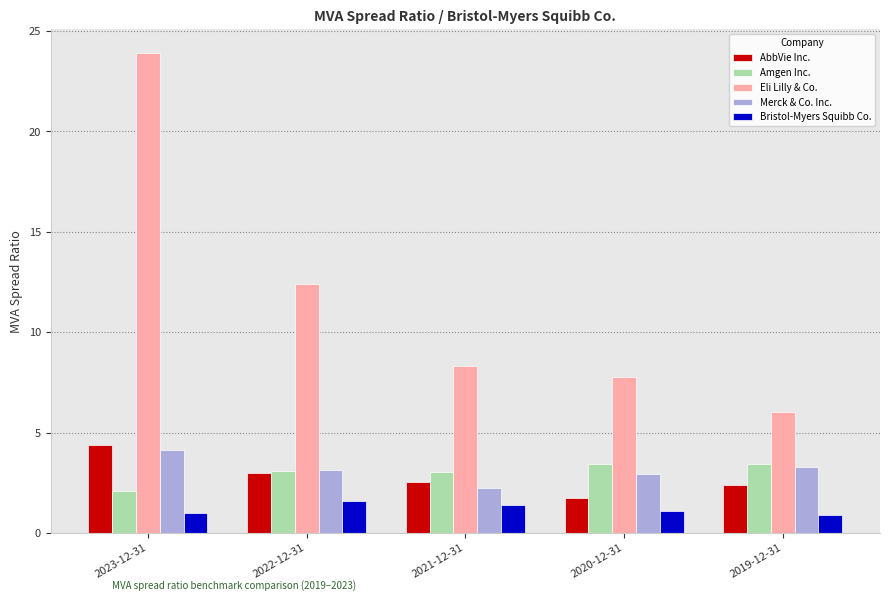

The Amgen Inc. series shows 0.9 at 2022-12-31. True or false?

False